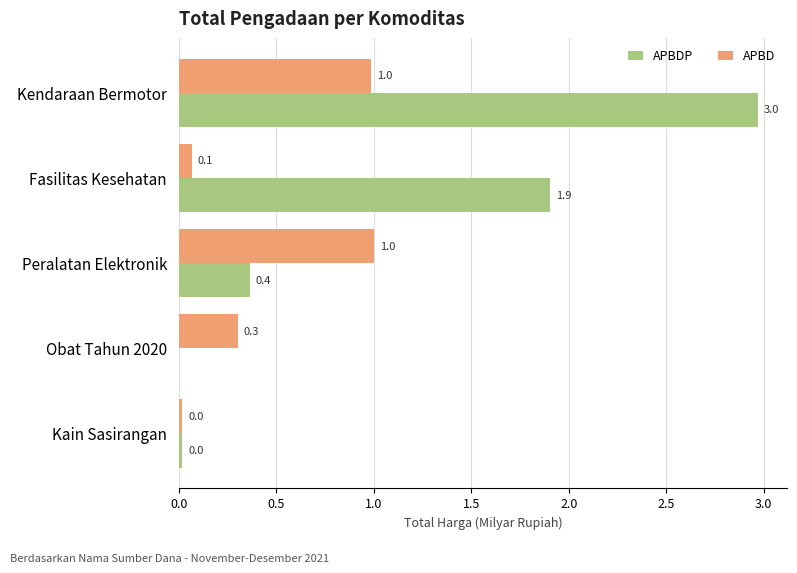

Which series changed the most between Kendaraan Bermotor and Obat Tahun 2020?

APBDP